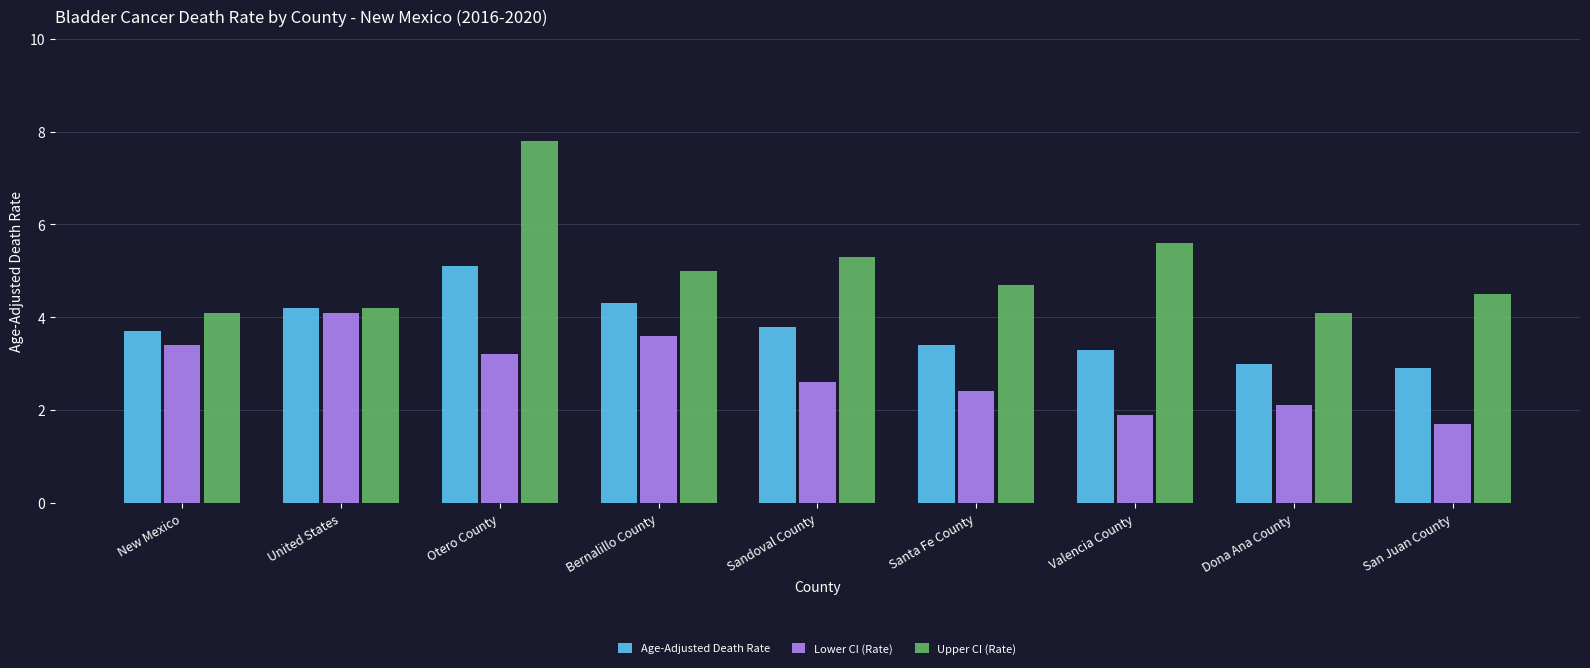

Read the Upper CI (Rate) value at Valencia County.

5.6